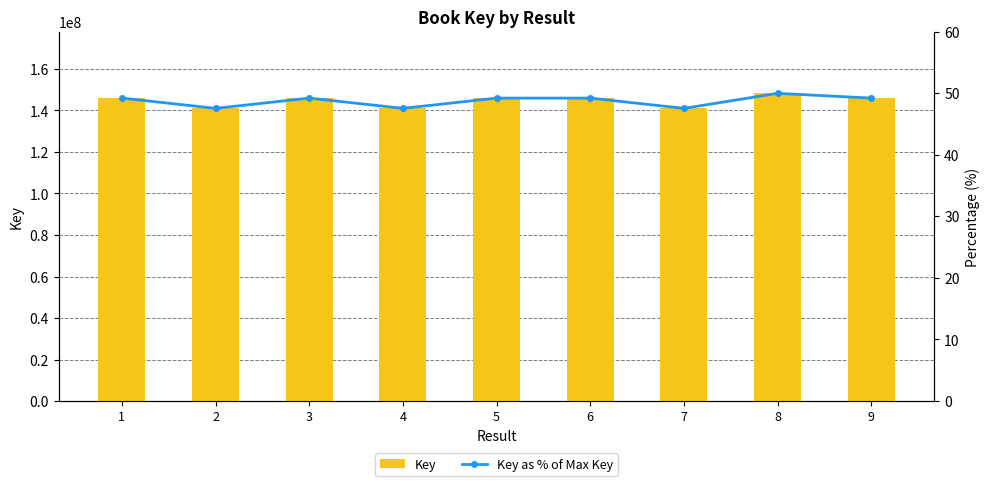

At how many categories does at least one series exceed 92303898?

9